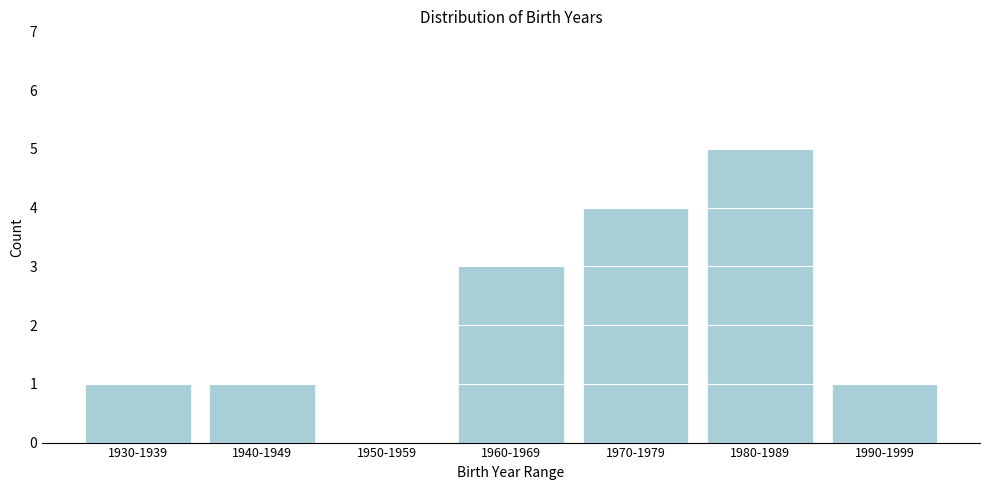

Reading right to left, what are all the values shown in this chart?

1990-1999=1	1980-1989=5	1970-1979=4	1960-1969=3	1950-1959=0	1940-1949=1	1930-1939=1